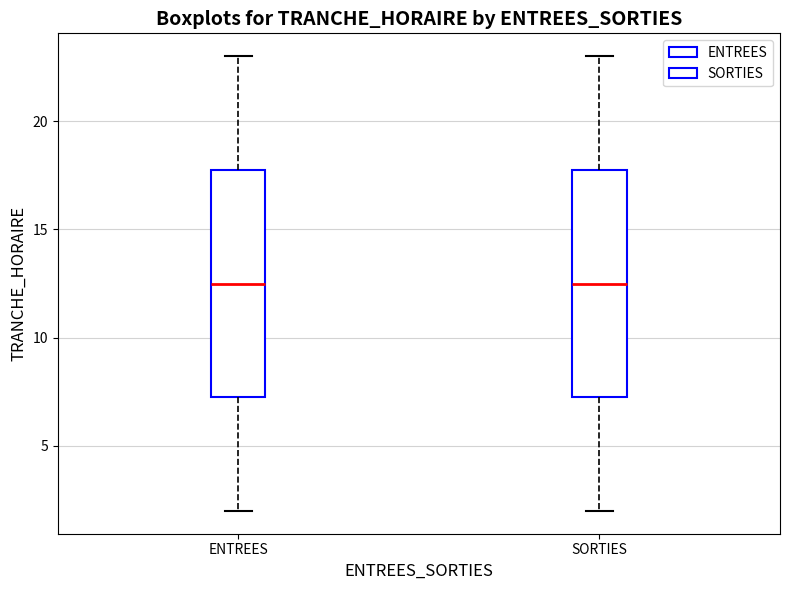

Reading left to right, transcribe this box plot: for each box, give where its median line is, the range the box spans, and where its two whiskers end, as read against the y-axis. The values are not printed on the chart, so give them approximately, as read against the axis.

ENTREES: median 12.5, box 7.5 to 18.0, whiskers 2.0 to 23.0
SORTIES: median 12.5, box 7.5 to 18.0, whiskers 2.0 to 23.0